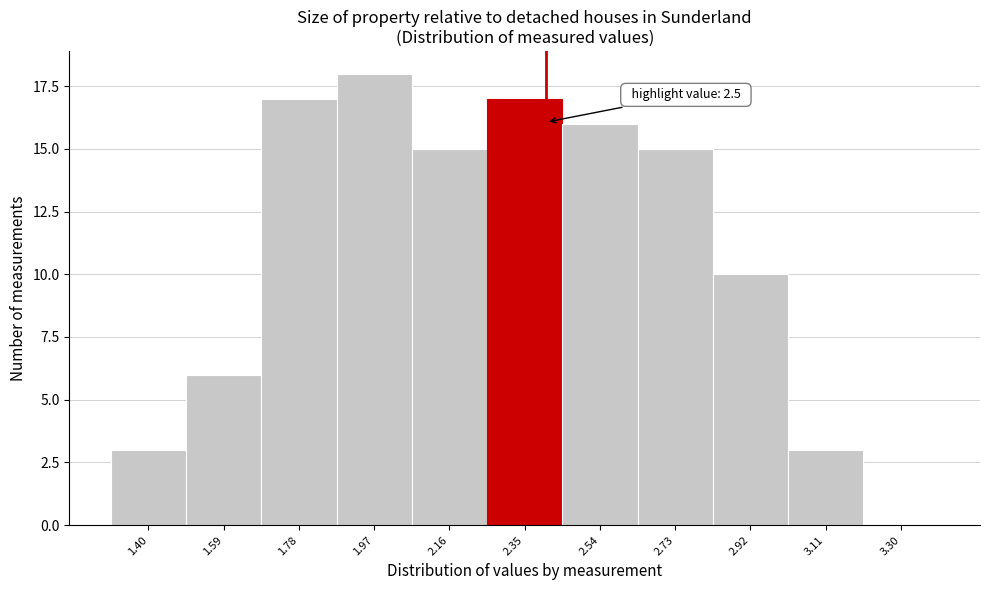

Reading right to left, transcribe all the data shown in this chart.

3.30=0	3.11=3	2.92=10	2.73=15	2.54=16	2.35=17	2.16=15	1.97=18	1.78=17	1.59=6	1.40=3